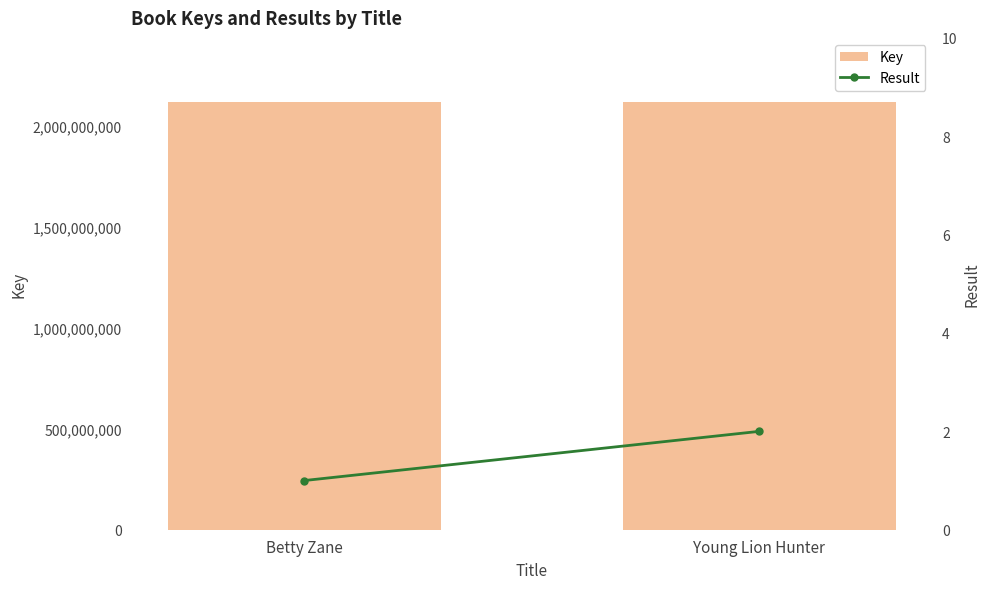

Which series has the largest total across all categories?

Key